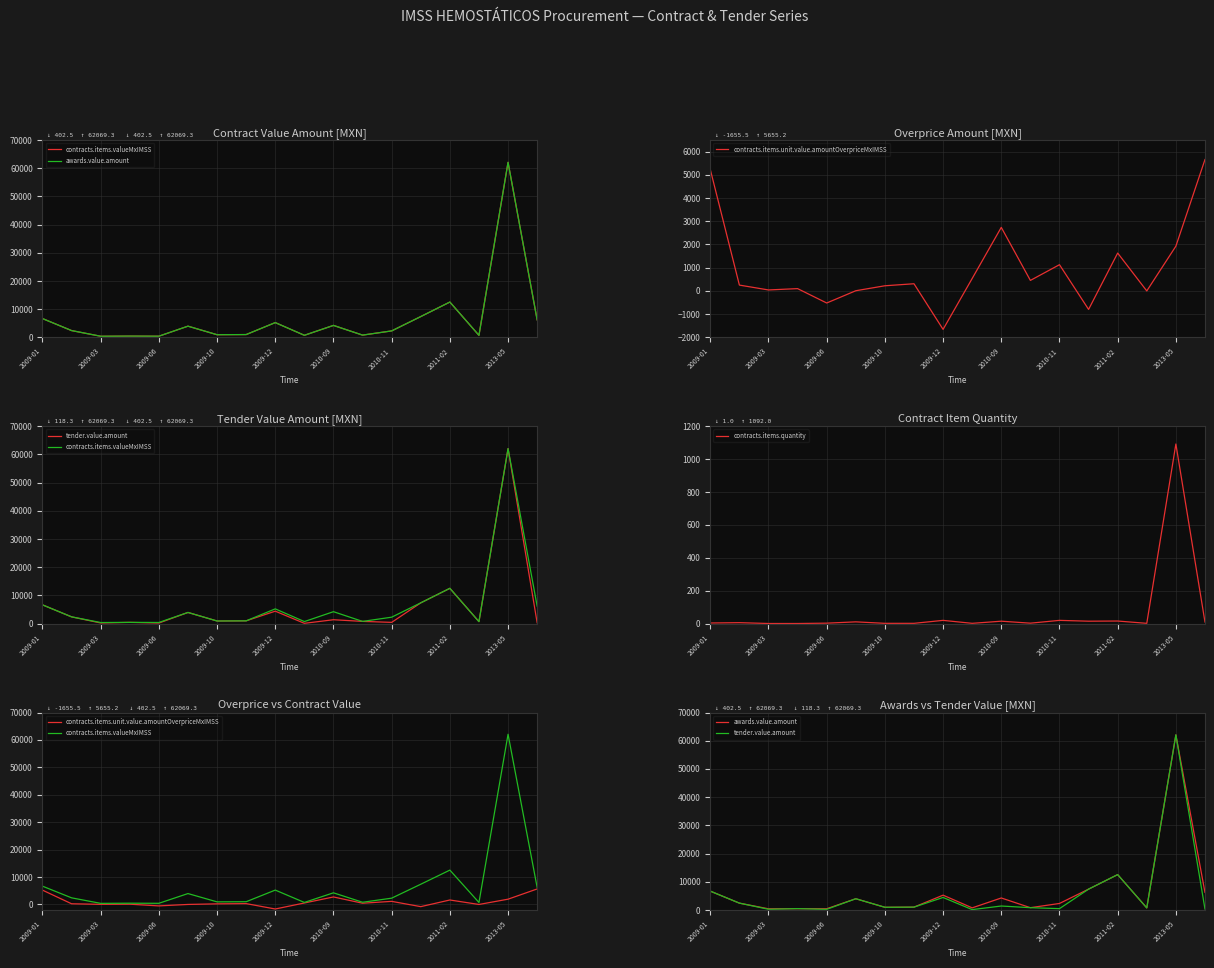

Count the number of data series in this chart.

5